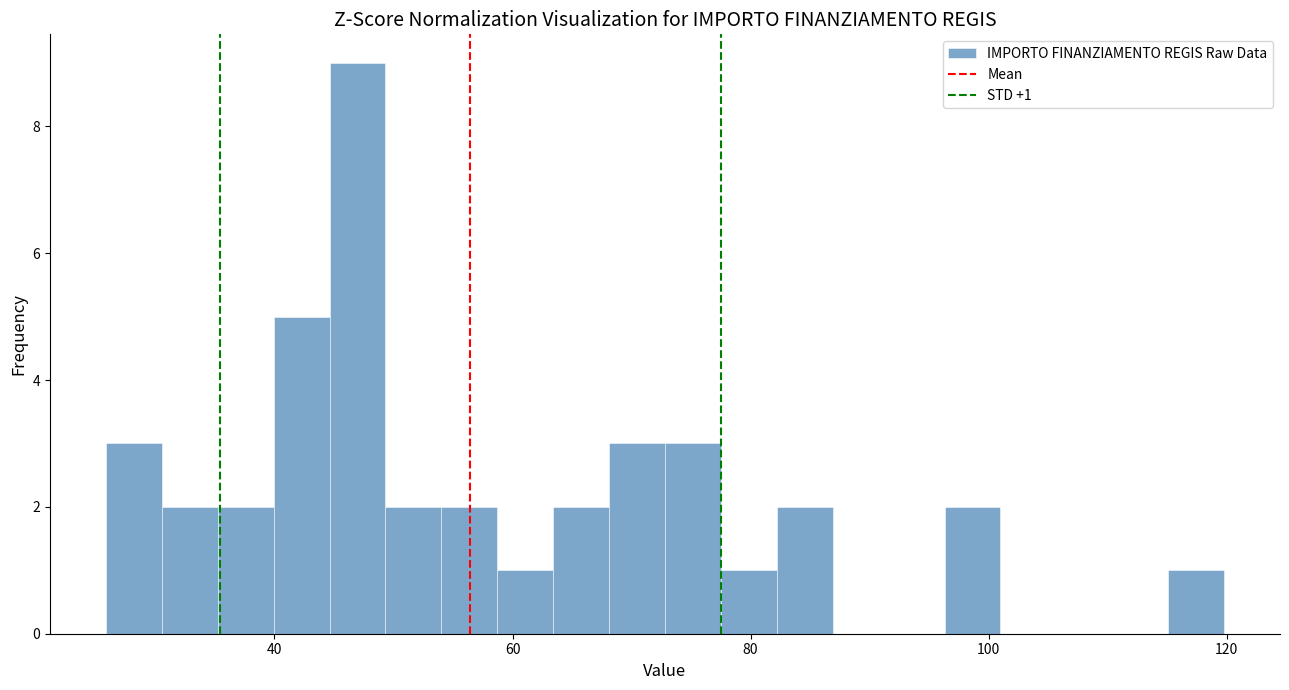

Around what value on the x-axis is the tallest bar? Give the approximate position of its centre, as read against the axis.

46